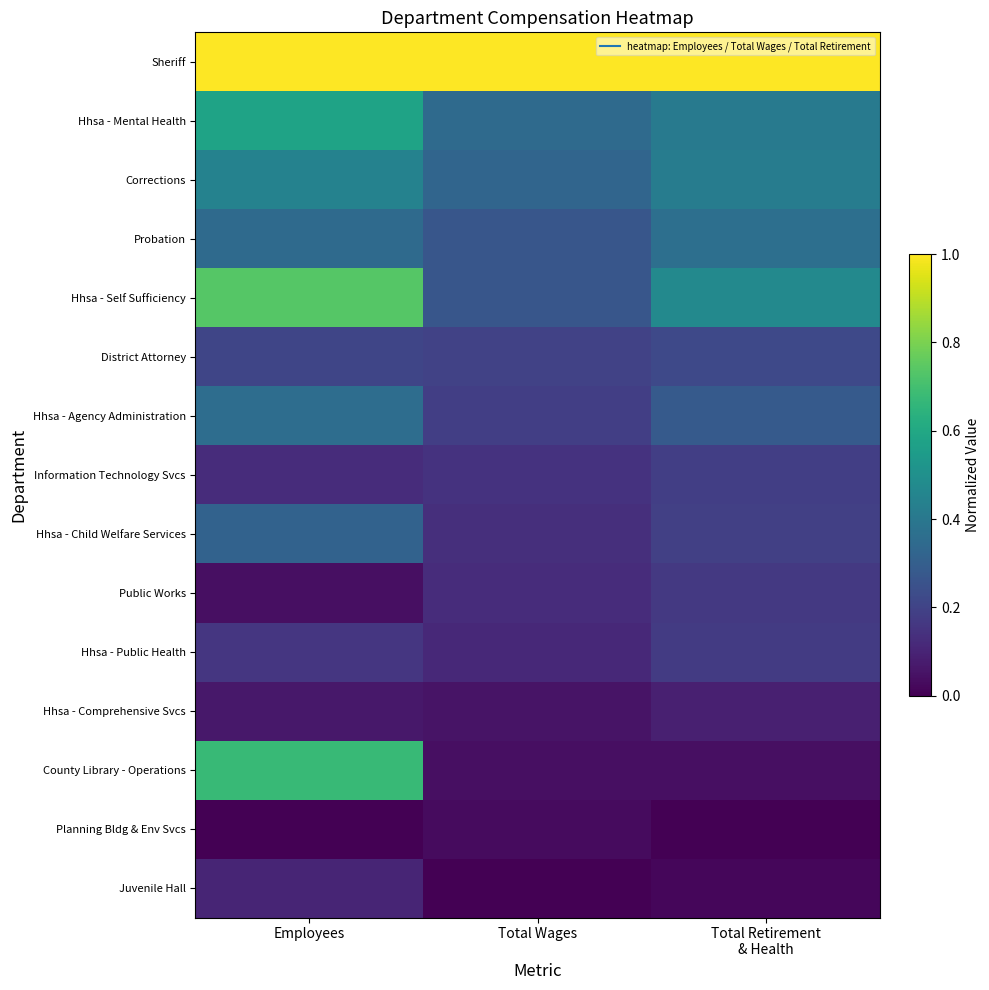

What is the difference between the highest and lowest values at Employees?

1.0